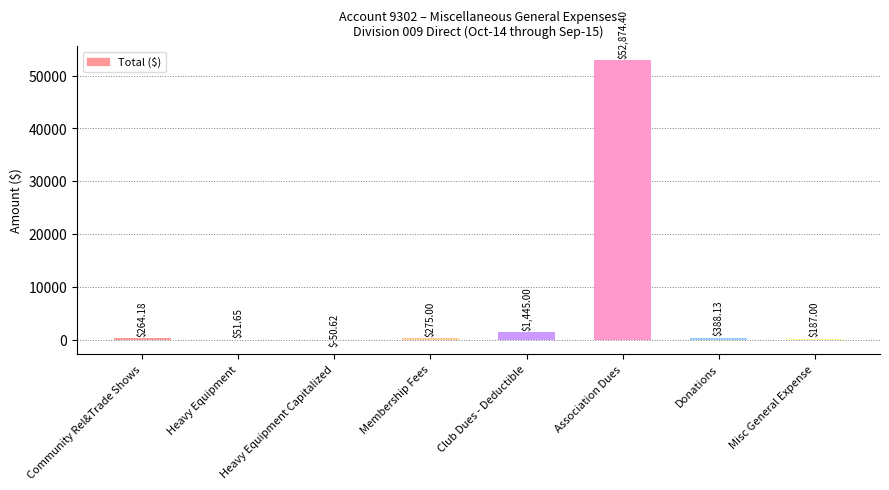

What is the difference between the values at Club Dues - Deductible and Heavy Equipment Capitalized?

1495.6